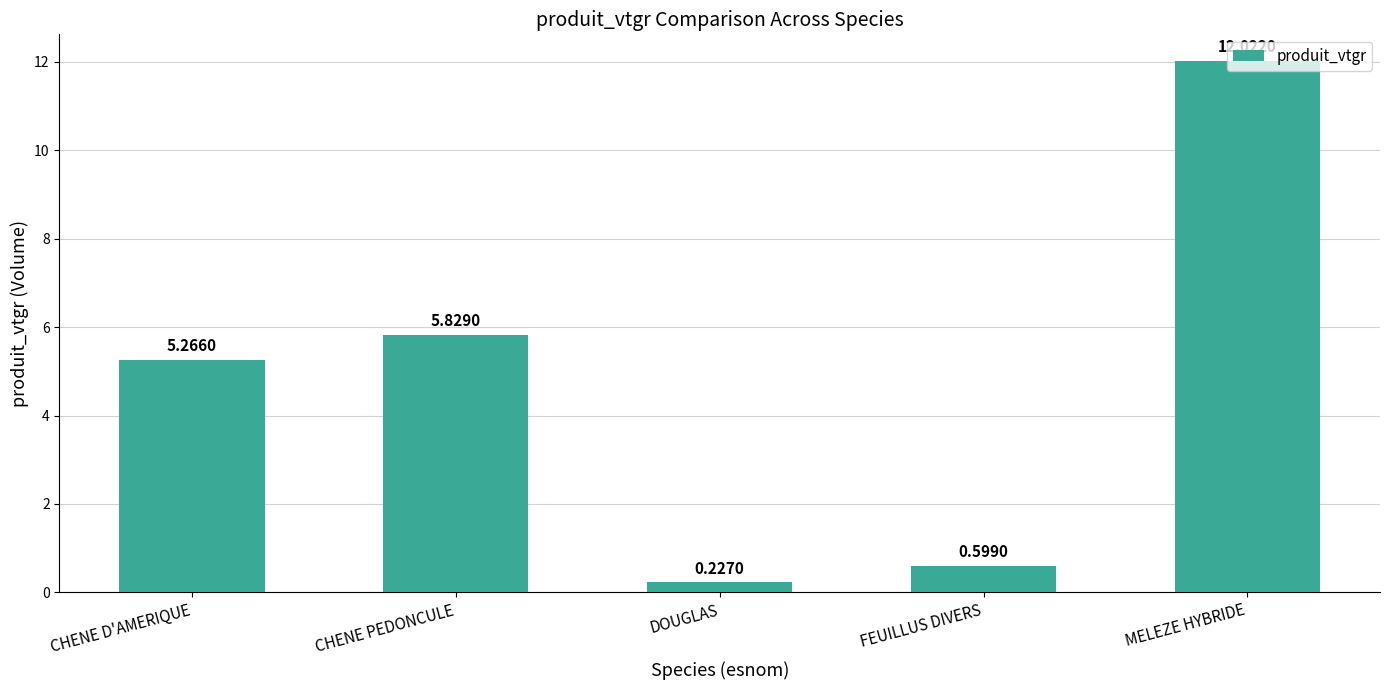

List the labels in order of value, largest first.

MELEZE HYBRIDE, CHENE PEDONCULE, CHENE D'AMERIQUE, FEUILLUS DIVERS, DOUGLAS